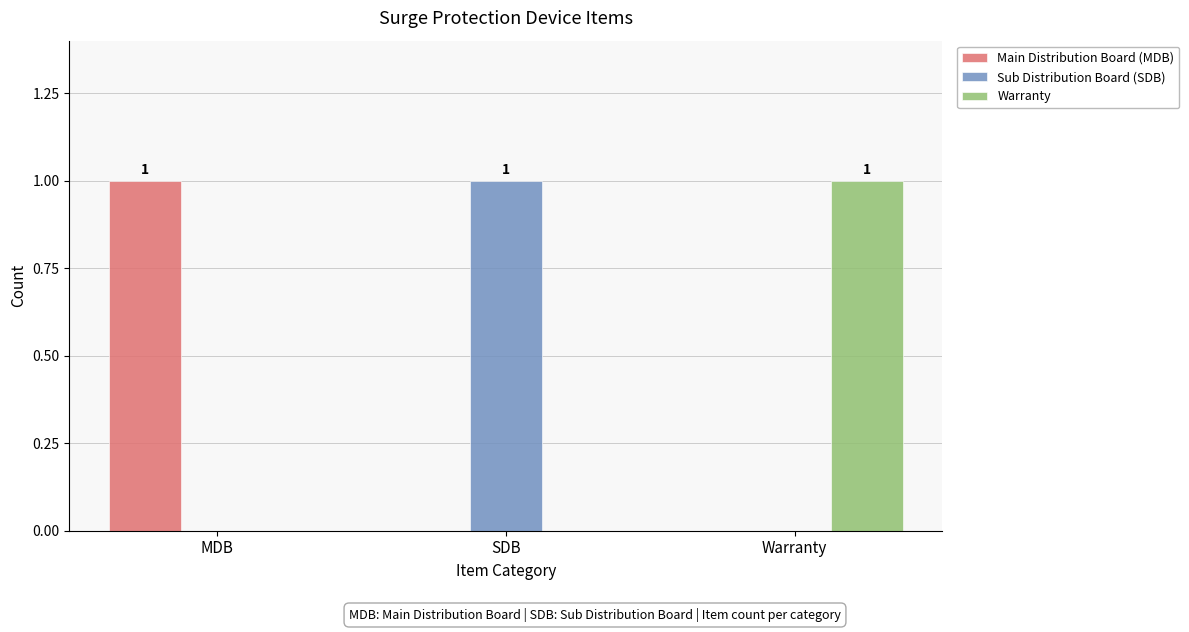

True or false: Warranty has a value of 0 at MDB.

True